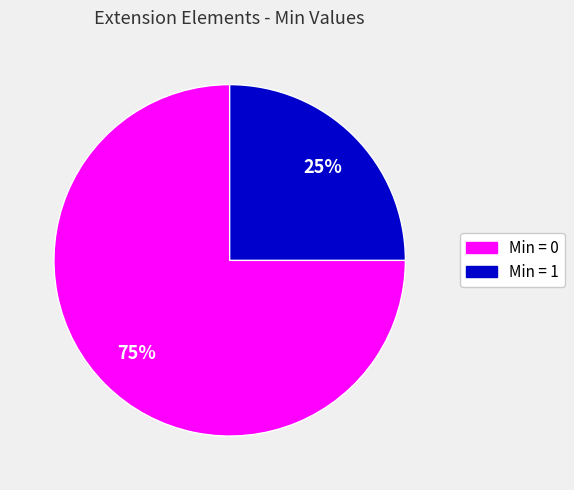

Is there a majority slice in this chart?

Yes